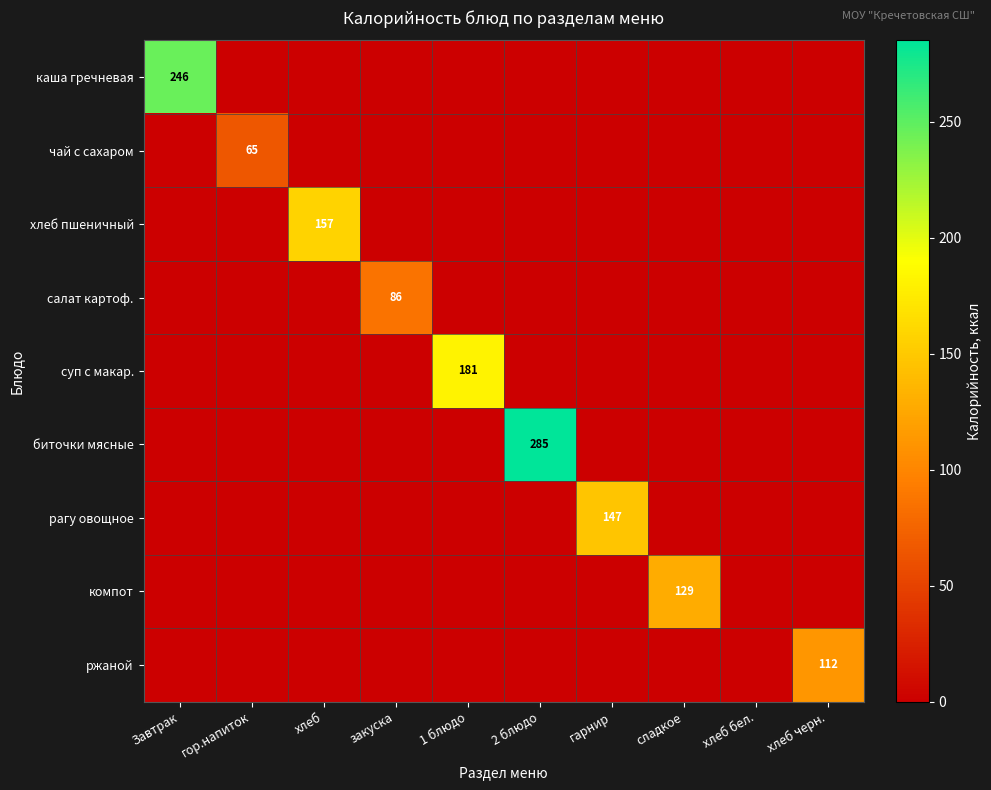

At how many categories does at least one series exceed 131?

5